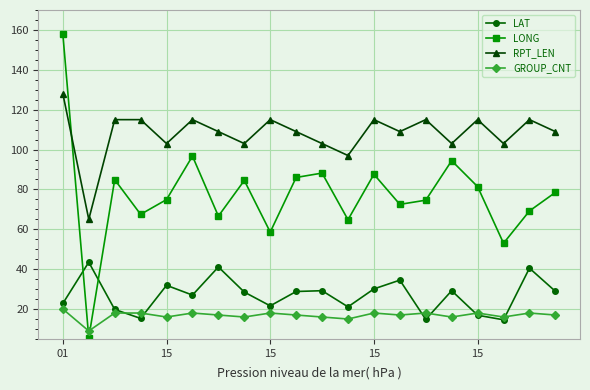

What is the difference between the maximum and minimum values in the LAT series?

28.9